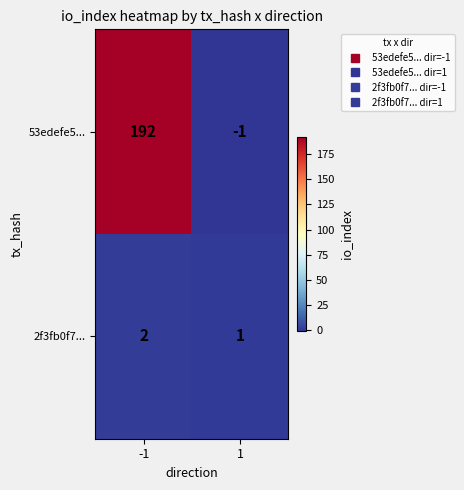

Rank the categories by 2f3fb0f7... value from highest to lowest.

-1, 1